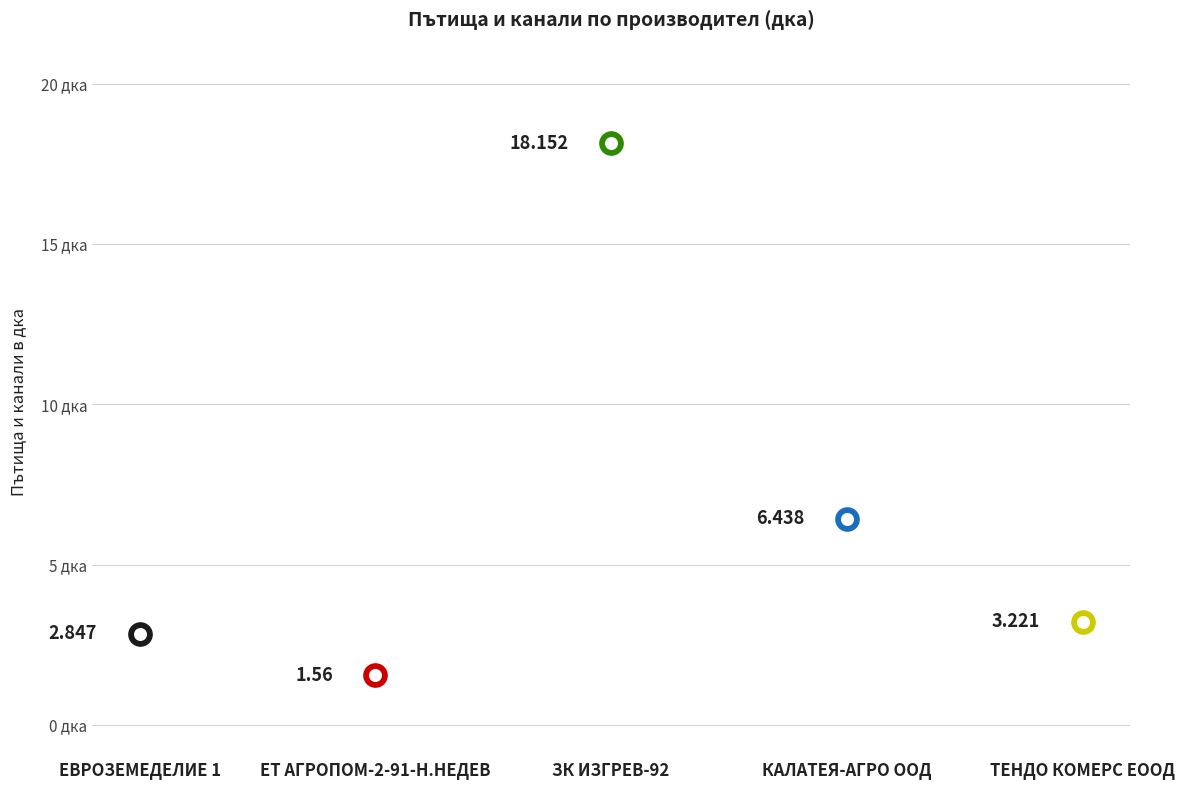

What is the ratio of the value at ЗК ИЗГРЕВ-92 to the value at КАЛАТЕЯ-АГРО ООД?

2.8